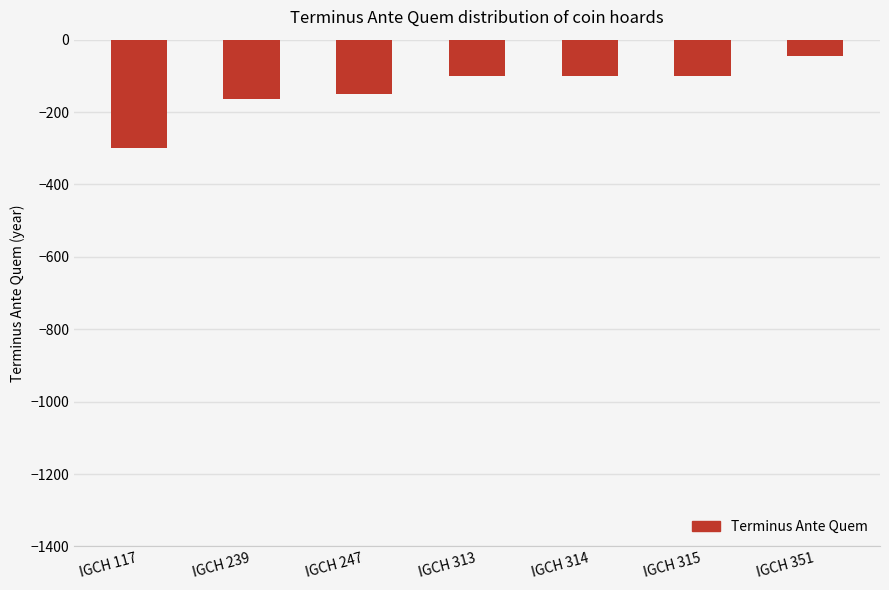

True or false: the data shows -251 at IGCH 247.

False